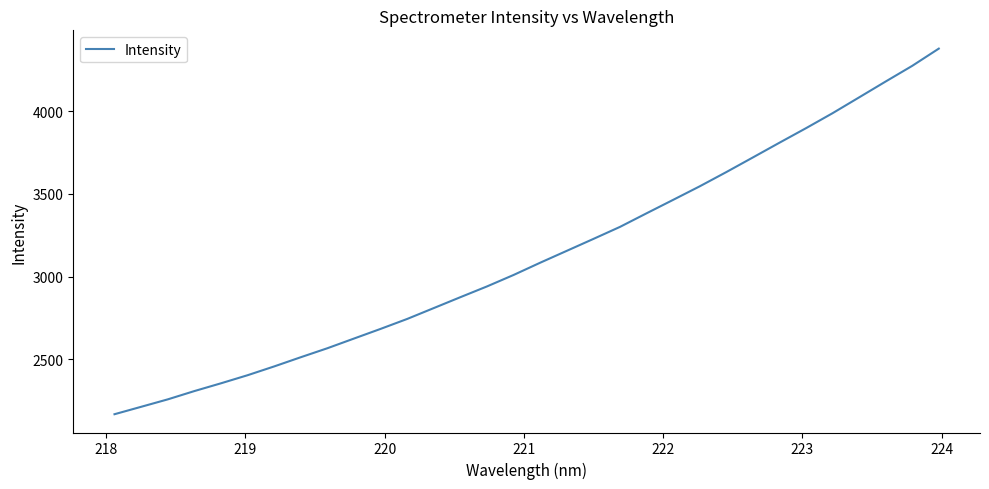

What is the greatest value displayed?

4378.6